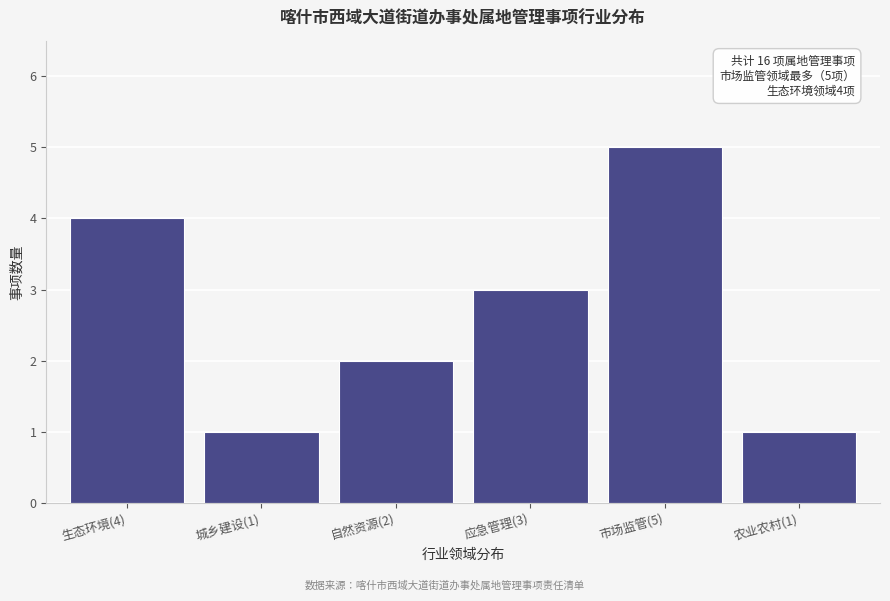

Reading right to left, what are all the values shown in this chart?

农业农村(1)=1	市场监管(5)=5	应急管理(3)=3	自然资源(2)=2	城乡建设(1)=1	生态环境(4)=4